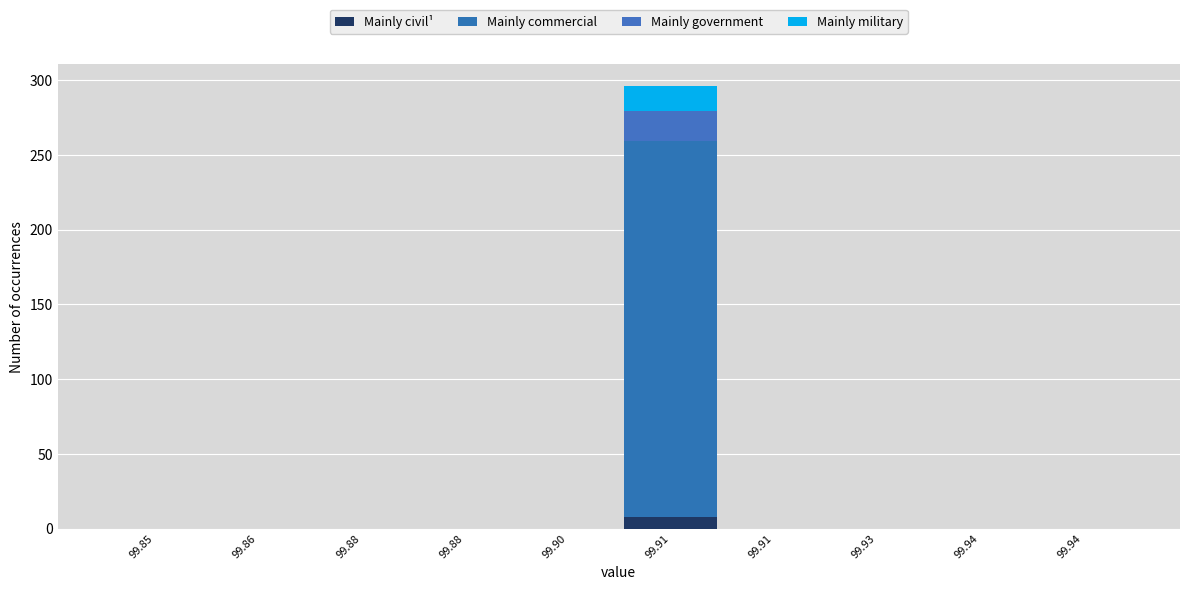

Are the bars horizontal?

No